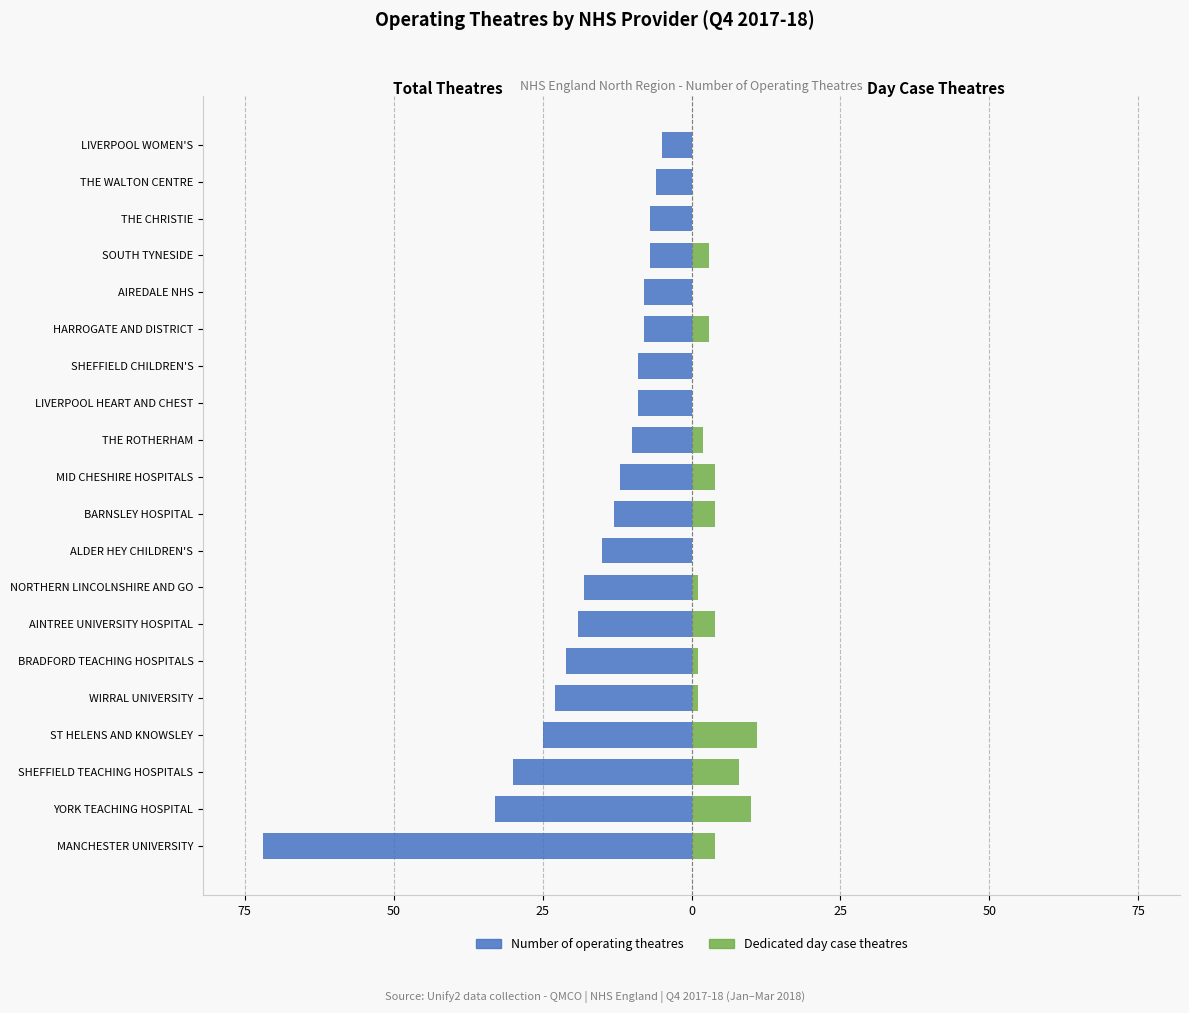

How many groups of bars are there?

20